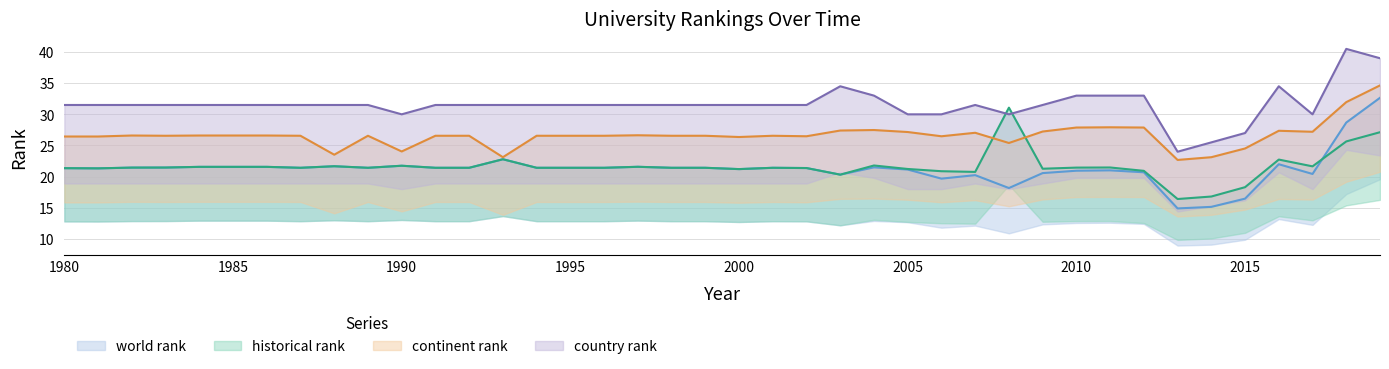

Reading left to right, transcribe all the data shown in this chart.

world rank: 21.4	21.3	21.4	21.5	21.6	21.6	21.6	21.4	21.7	21.4	21.8	21.4	21.4	22.8	21.4	21.4	21.4	21.6	21.4	21.4	21.2	21.4	21.4	20.3	21.5	21.1	19.7	20.2	18.2	20.6	20.9	21.0	20.7	14.9	15.2	16.5	22.0	20.4	28.7	32.6
continent rank: 26.4	26.4	26.6	26.6	26.6	26.6	26.6	26.6	23.5	26.6	24.0	26.6	26.6	23.1	26.6	26.6	26.6	26.6	26.6	26.6	26.4	26.6	26.5	27.4	27.5	27.2	26.5	27.0	25.4	27.2	27.9	27.9	27.9	22.7	23.1	24.5	27.4	27.2	32.0	34.6
country rank: 31.5	31.5	31.5	31.5	31.5	31.5	31.5	31.5	31.5	31.5	30.0	31.5	31.5	31.5	31.5	31.5	31.5	31.5	31.5	31.5	31.5	31.5	31.5	34.5	33.0	30.0	30.0	31.5	30.0	31.5	33.0	33.0	33.0	24.0	25.5	27.0	34.5	30.0	40.5	39.0
historical rank: 21.4	21.3	21.4	21.5	21.6	21.6	21.6	21.4	21.7	21.4	21.8	21.4	21.4	22.8	21.4	21.4	21.4	21.6	21.4	21.4	21.2	21.4	21.4	20.3	21.8	21.2	20.9	20.8	31.1	21.3	21.4	21.5	20.9	16.4	16.8	18.3	22.7	21.7	25.7	27.1